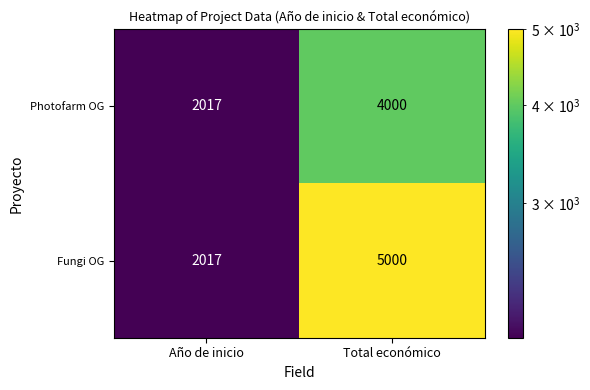

Which series has the largest total across all categories?

Fungi OG